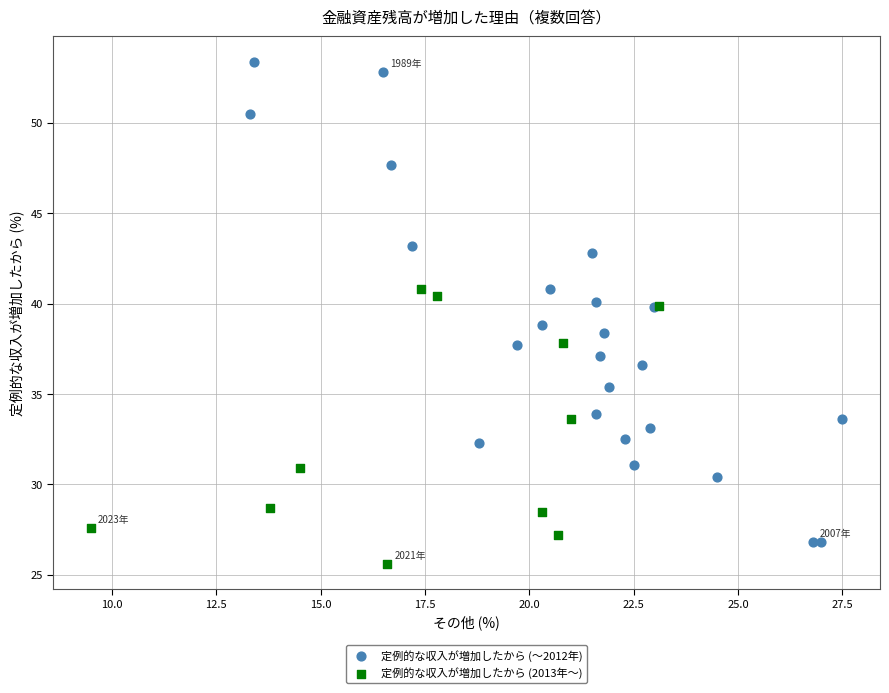

Which series contains the highest Y value?

定例的な収入が増加したから (〜2012年)